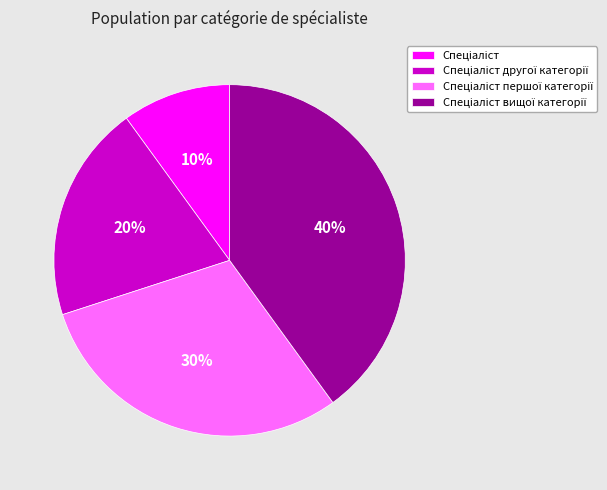

To the nearest percent, what is the difference between the largest and smallest slice percentages?

30%